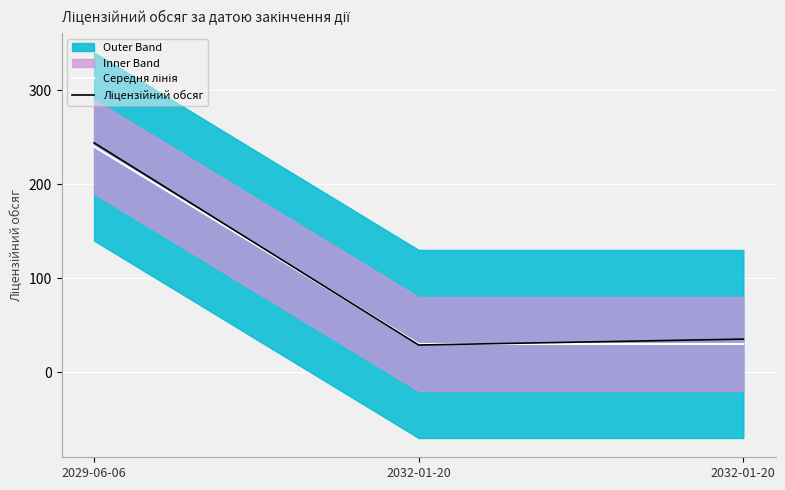

Rank the categories by Середня лінія value from lowest to highest.

2032-01-20, 2032-01-20, 2029-06-06